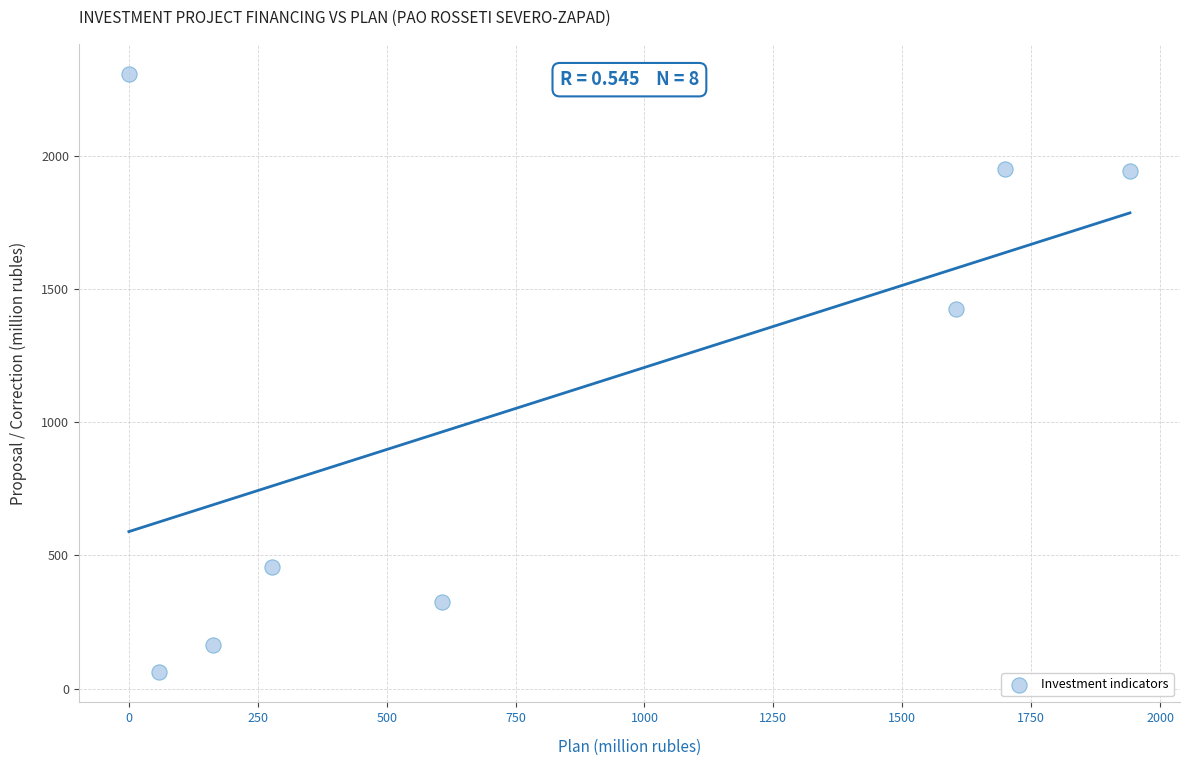

What Y value in the scatter plot is closest to 1184?

1423.9